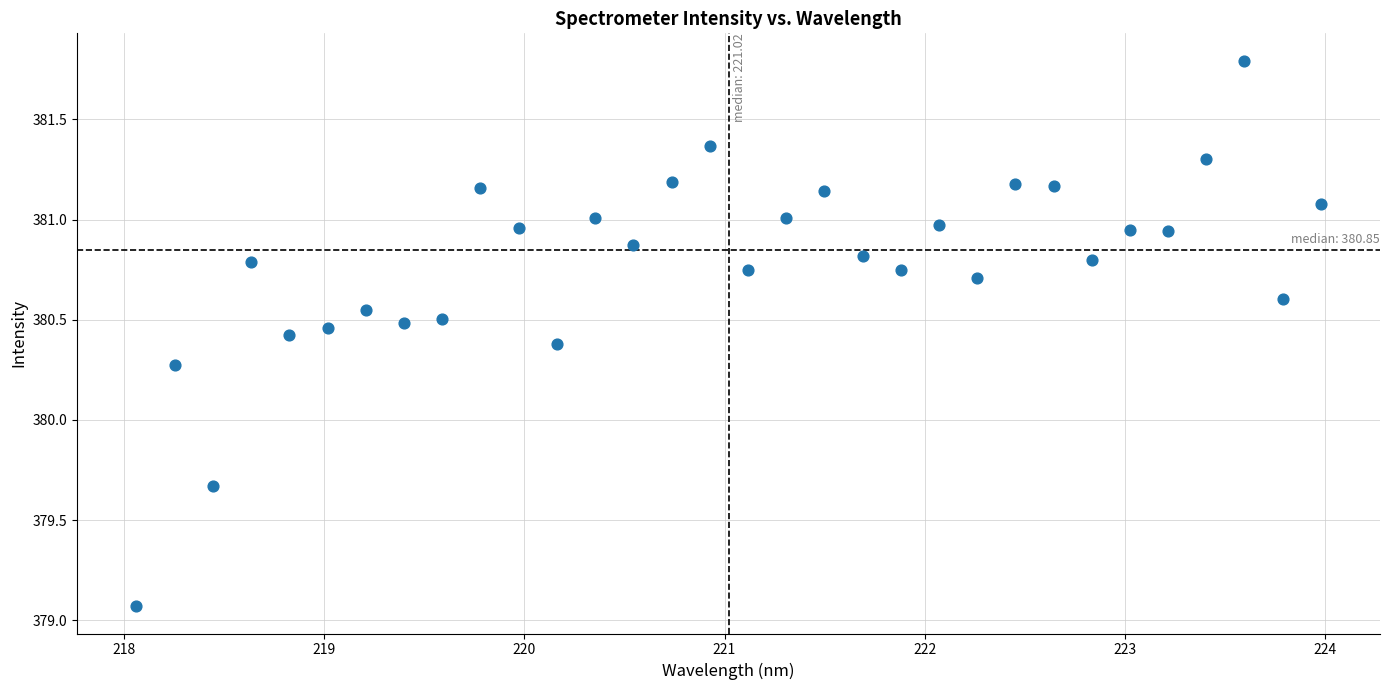

What is the range of Y values (max minus min)?

2.7